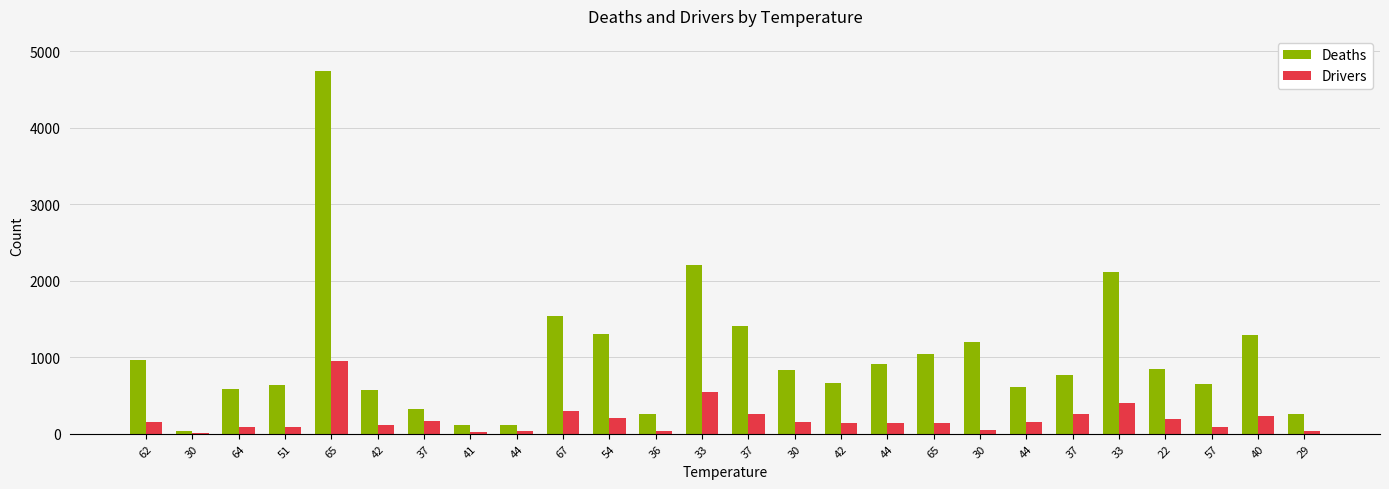

What is the spread (max minus min) of values at 57?

563